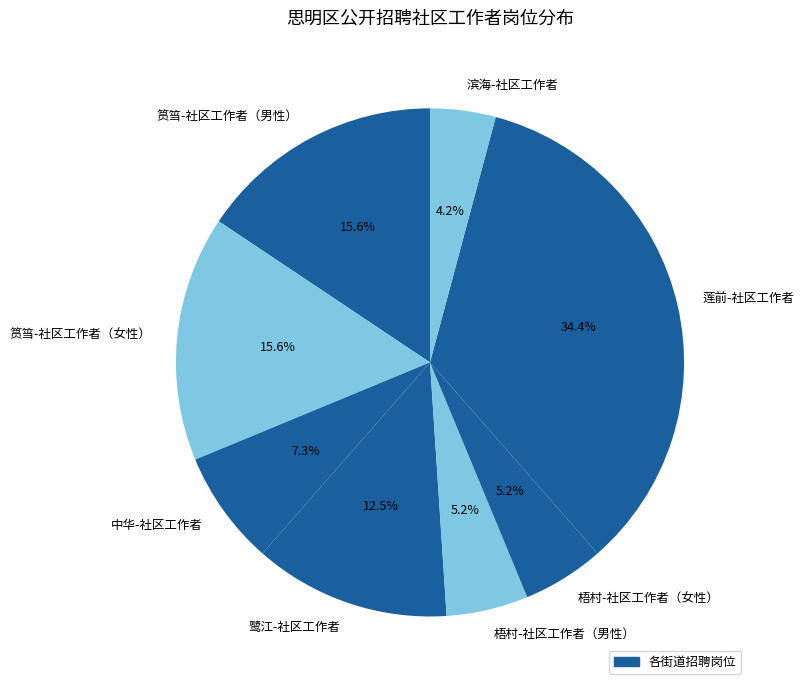

Which category has the biggest portion of the pie?

莲前-社区工作者